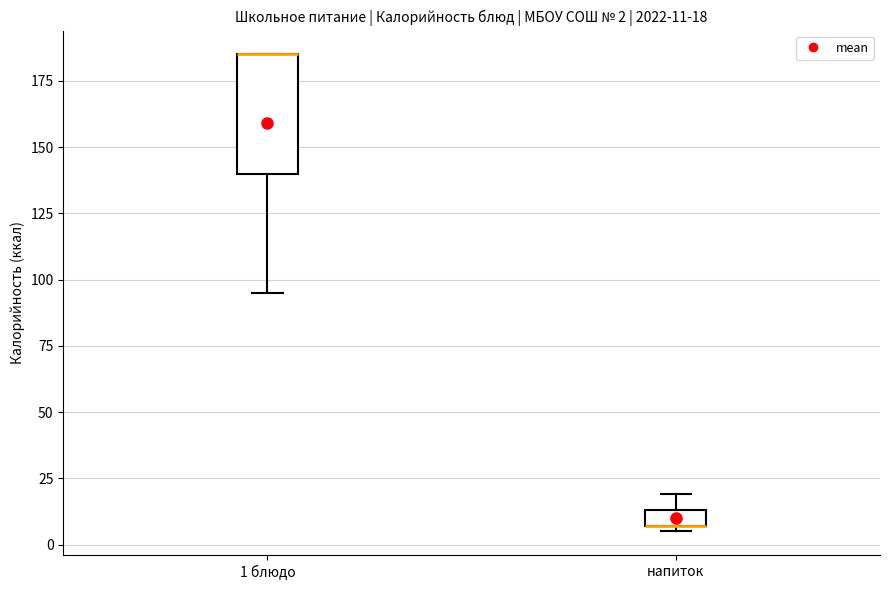

Which box is the tallest, from its lower edge to its upper edge?

1 блюдо